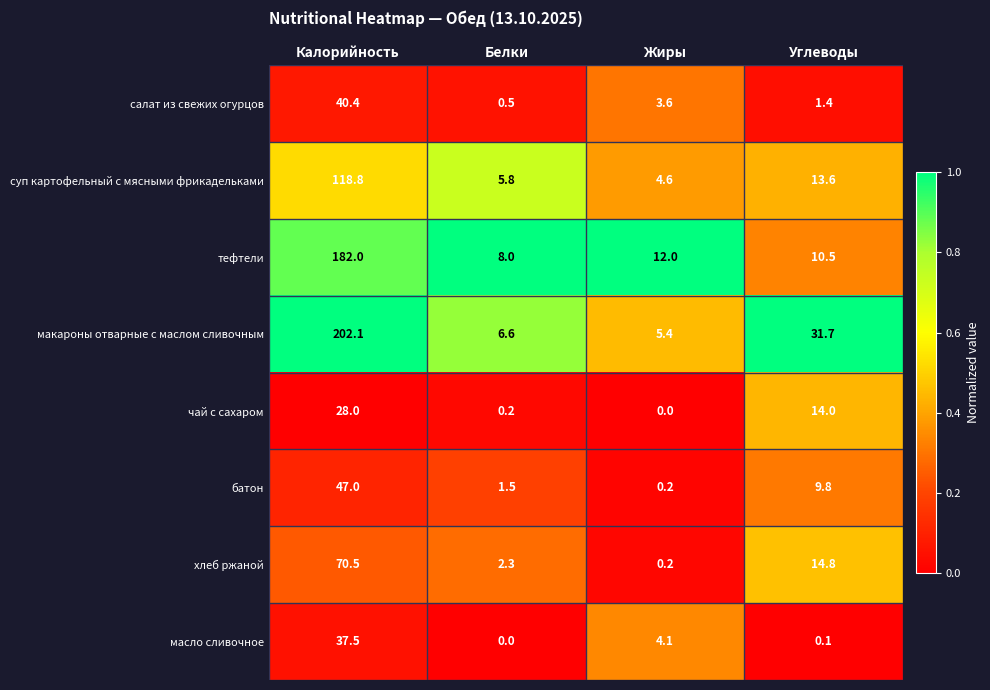

Count the number of categories in the chart.

4